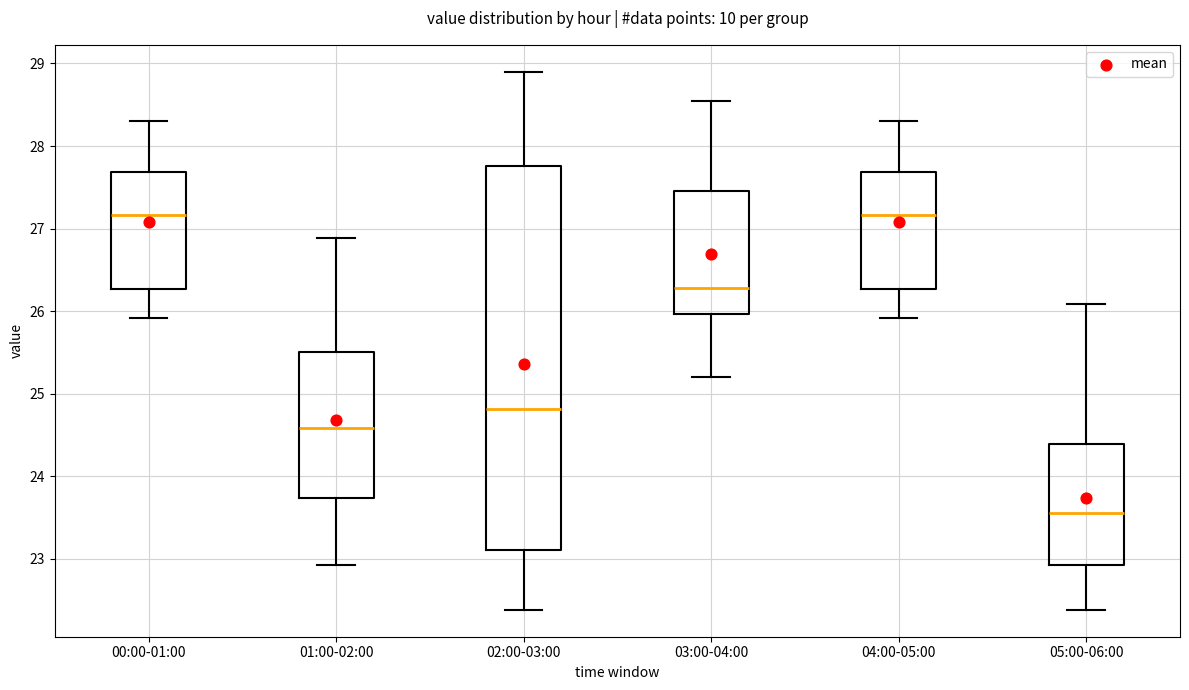

Where does the lower whisker of the box for 04:00-05:00 end on the y-axis? The values are not printed on the chart, so give them approximately, as read against the axis.

25.9